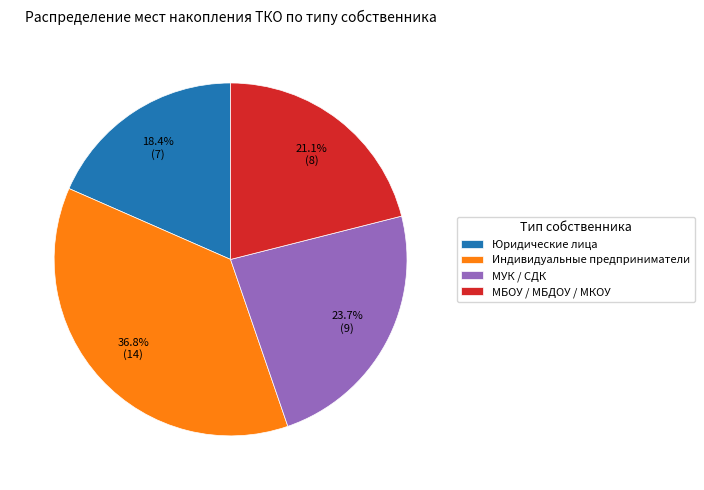

Which category has the biggest portion of the pie?

Индивидуальные предприниматели